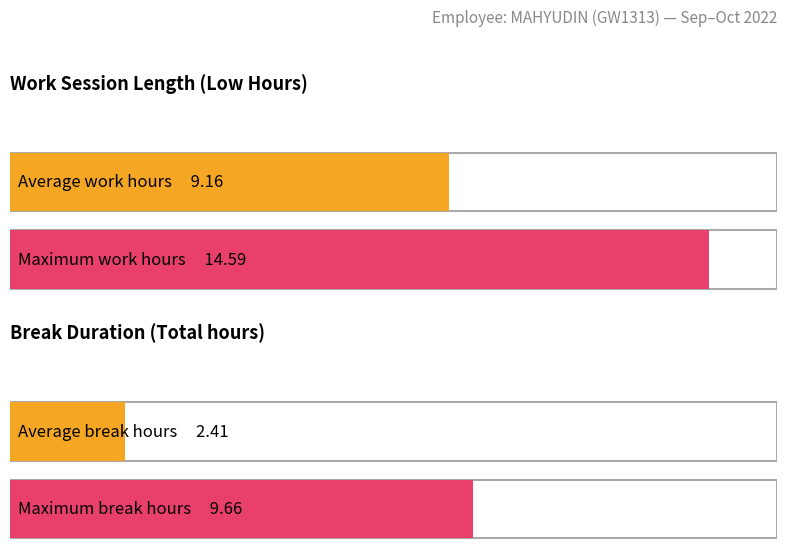

Does the chart contain stacked bars?

No